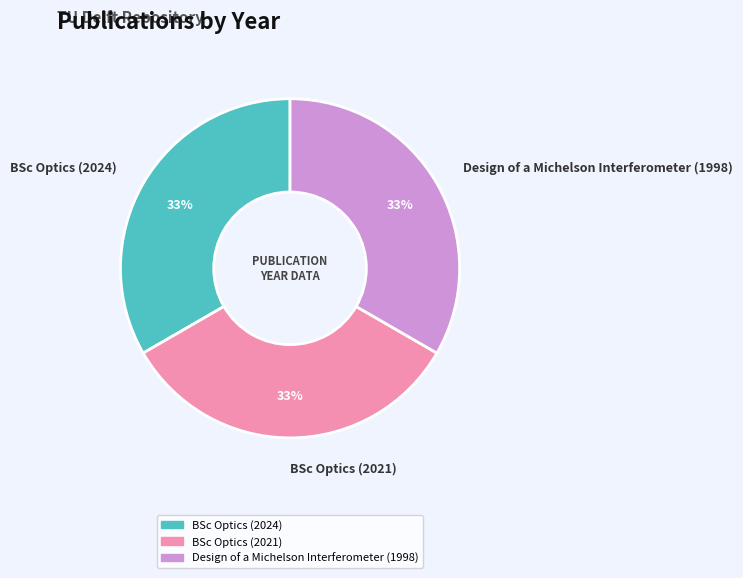

Count the number of slices in the pie.

3